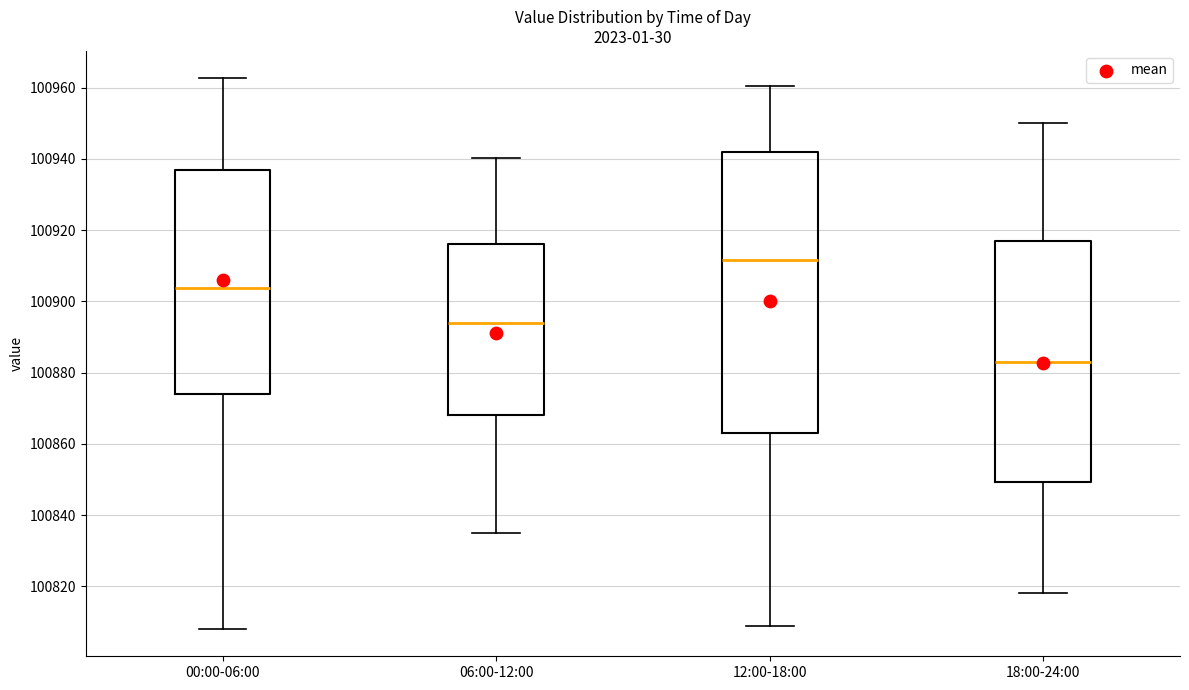

Which box is the tallest, from its lower edge to its upper edge?

12:00-18:00